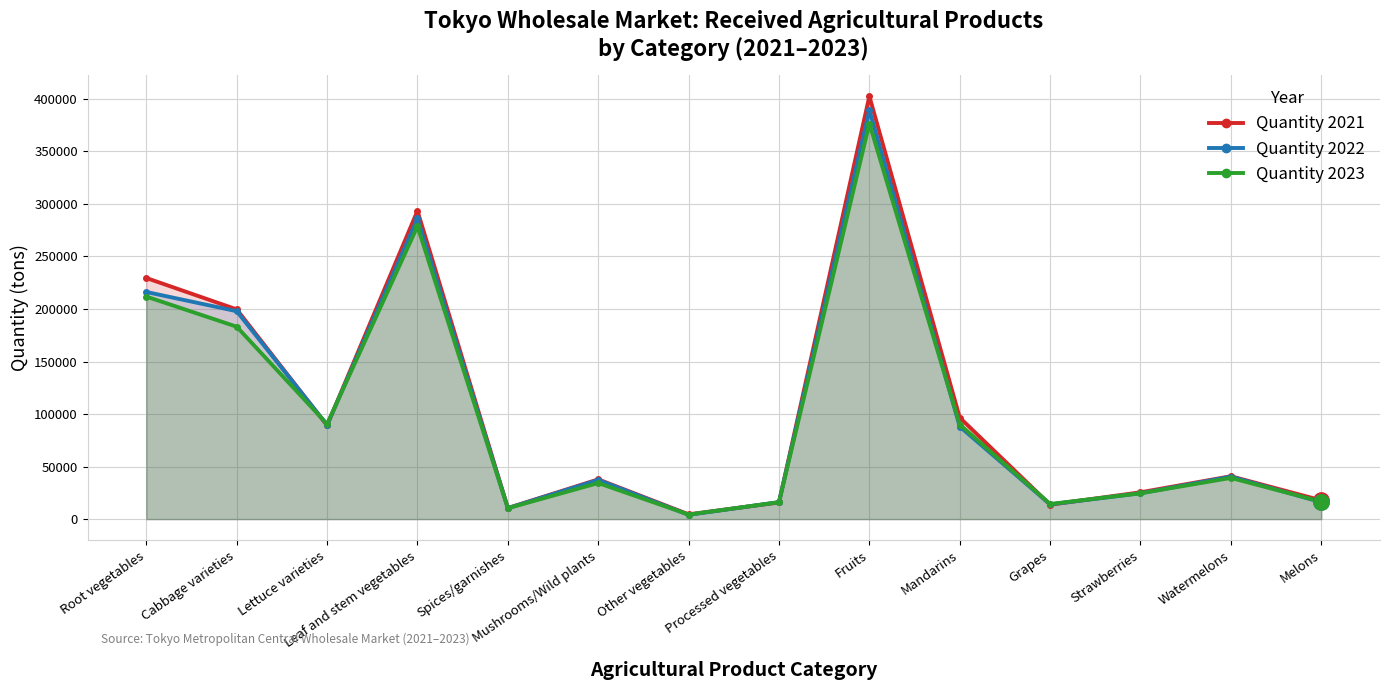

What is the difference between the highest and lowest values at Cabbage varieties?

16479